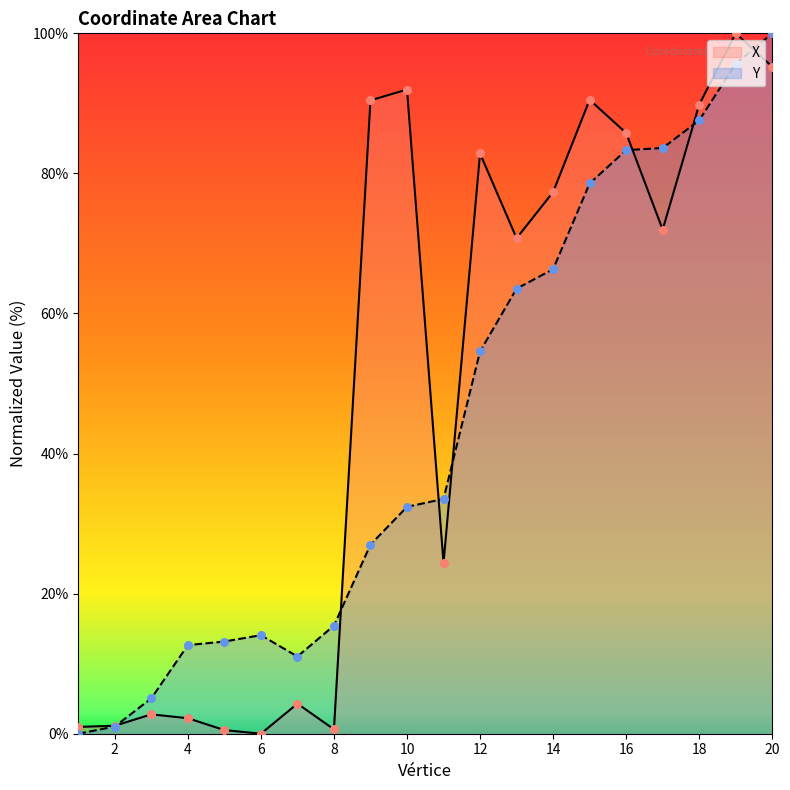

Which series has the widest spread of Y values?

X